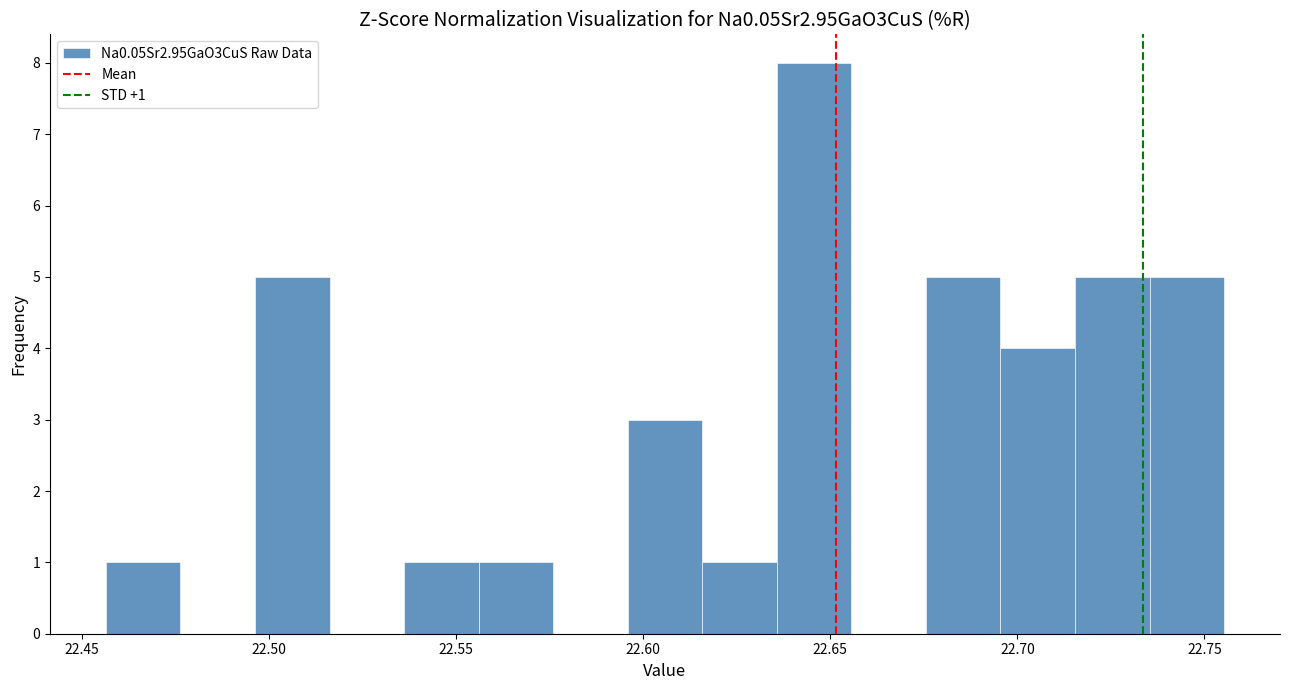

Read against the x-axis, roughly where is the centre of the tallest bar?

22.645